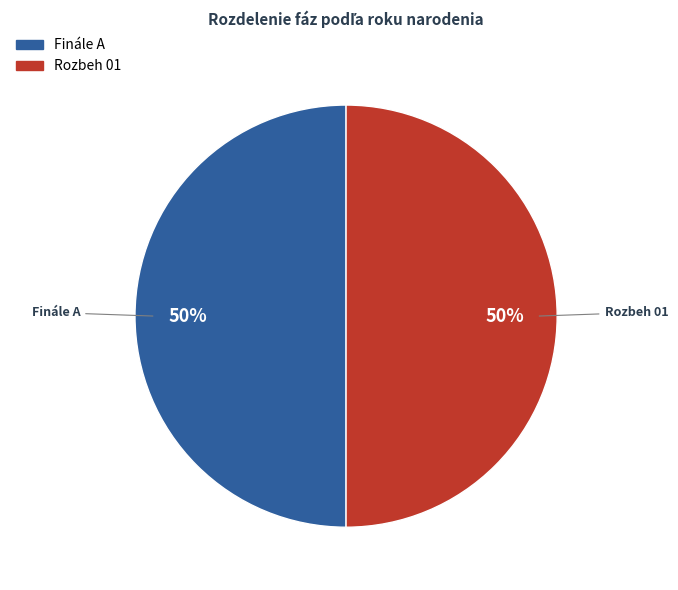

How many slices are in this pie chart?

2